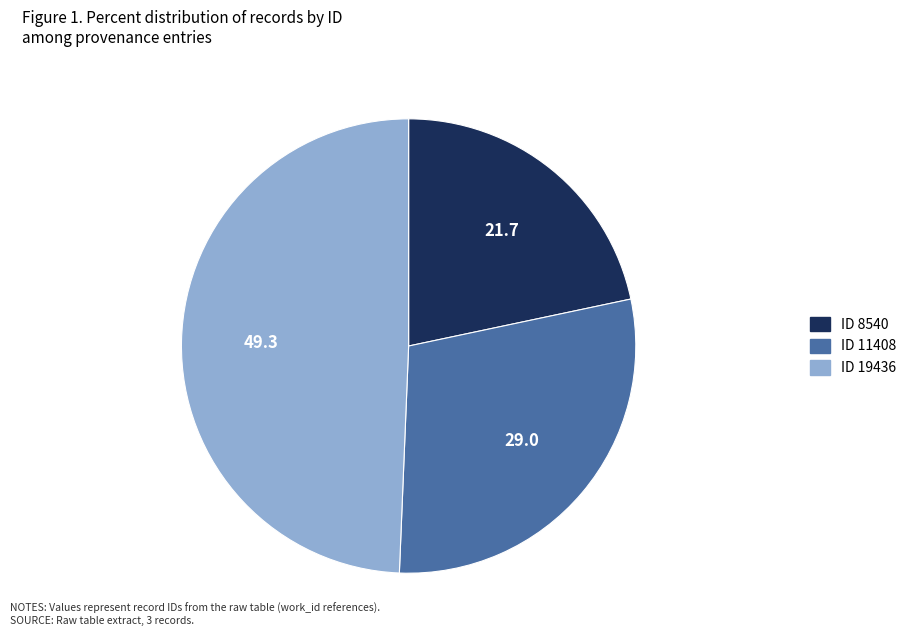

Is it true that ID 11408 is 29% of the pie?

True